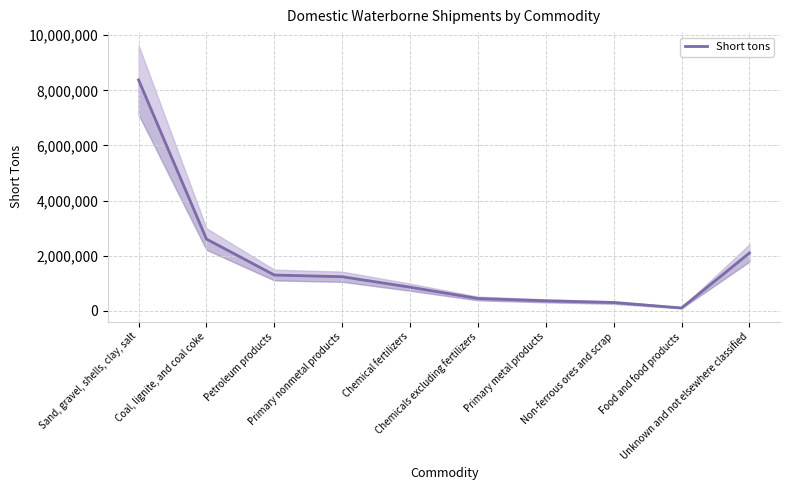

Rank the categories by value from lowest to highest.

Food and food products, Non-ferrous ores and scrap, Primary metal products, Chemicals excluding fertilizers, Chemical fertilizers, Primary nonmetal products, Petroleum products, Unknown and not elsewhere classified, Coal, lignite, and coal coke, Sand, gravel, shells, clay, salt